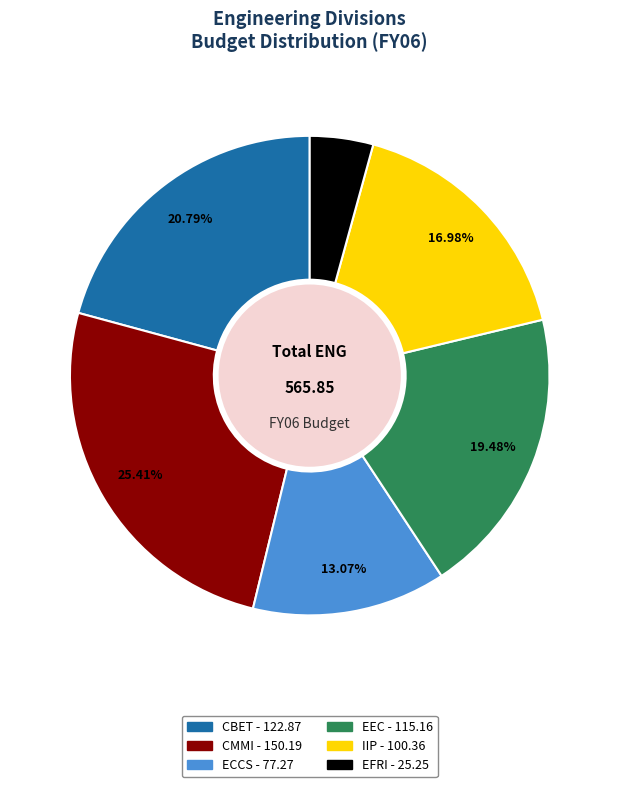

Between CBET and EEC, which is larger?

CBET